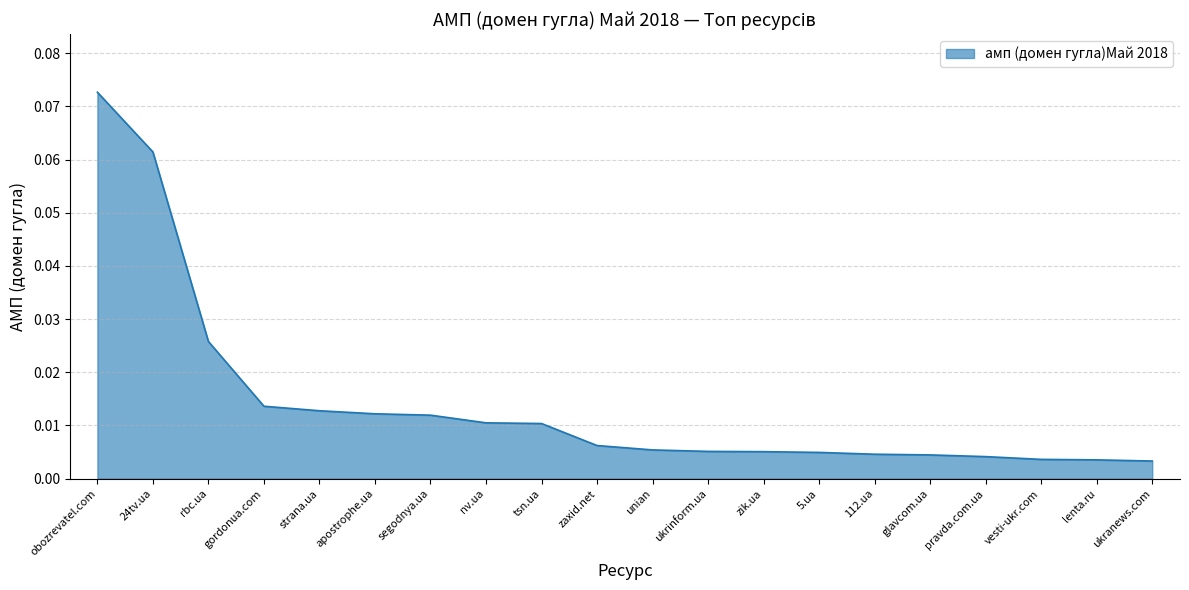

Is it true that the value at 24tv.ua is 0.0?

False